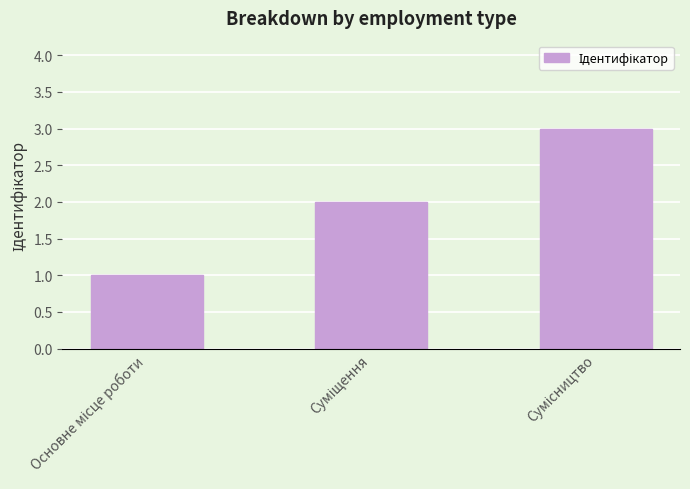

What is the sum of all values?

6